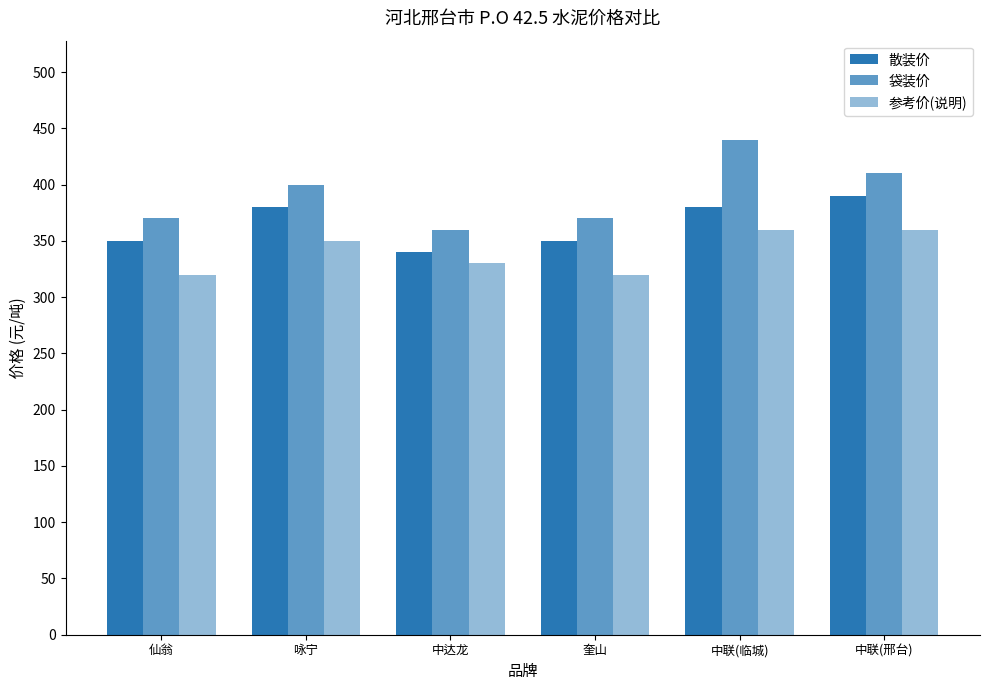

How many groups of bars are there?

6